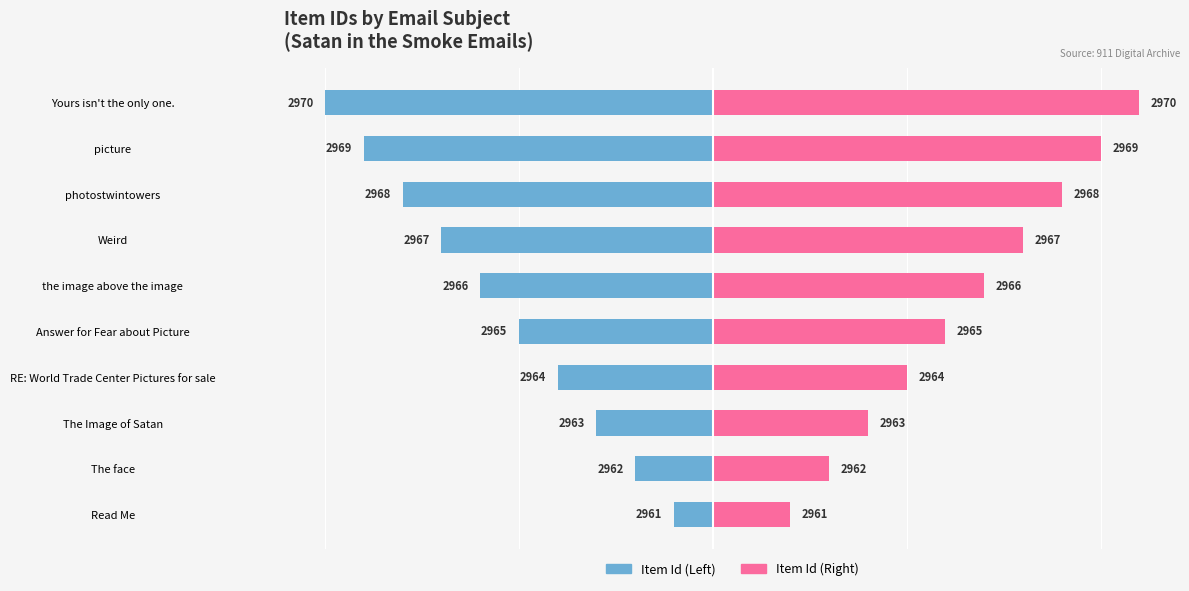

What is the difference between the maximum and minimum values in the Item Id (Left) series?

9